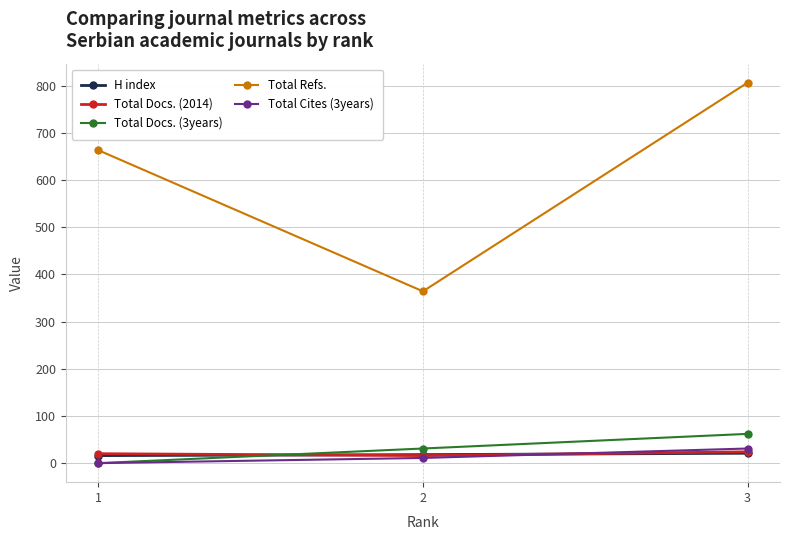

Where is Total Docs. (2014) nearest to the value 20?

1